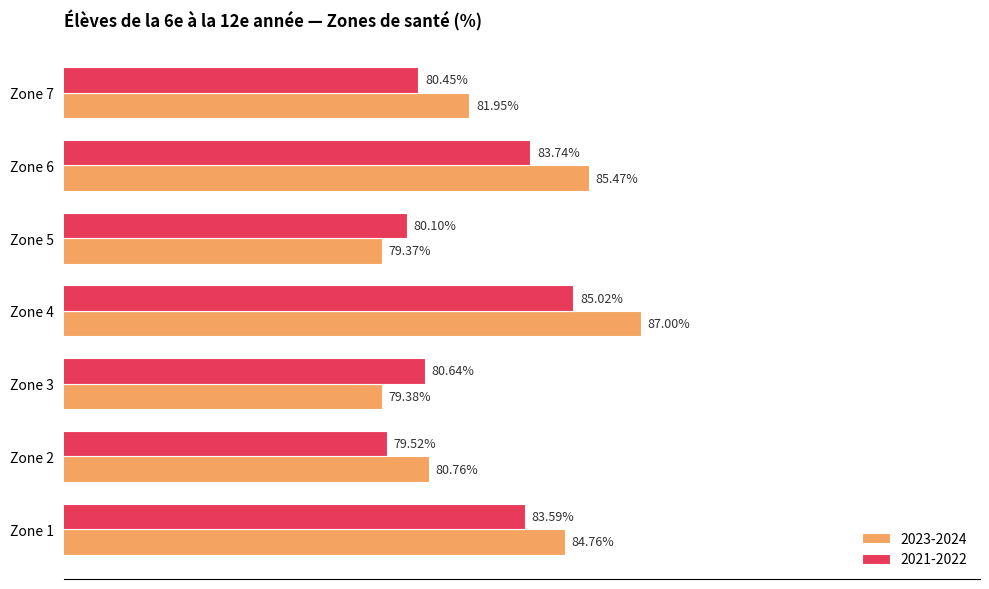

Between Zone 1 and Zone 6, which series saw the biggest shift?

2023-2024